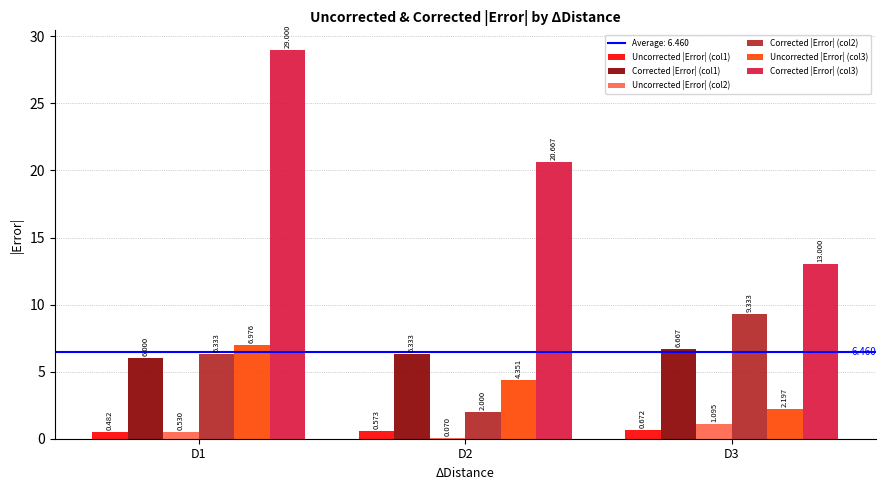

At which label does Uncorrected |Error| (col3) first exceed 4?

D1